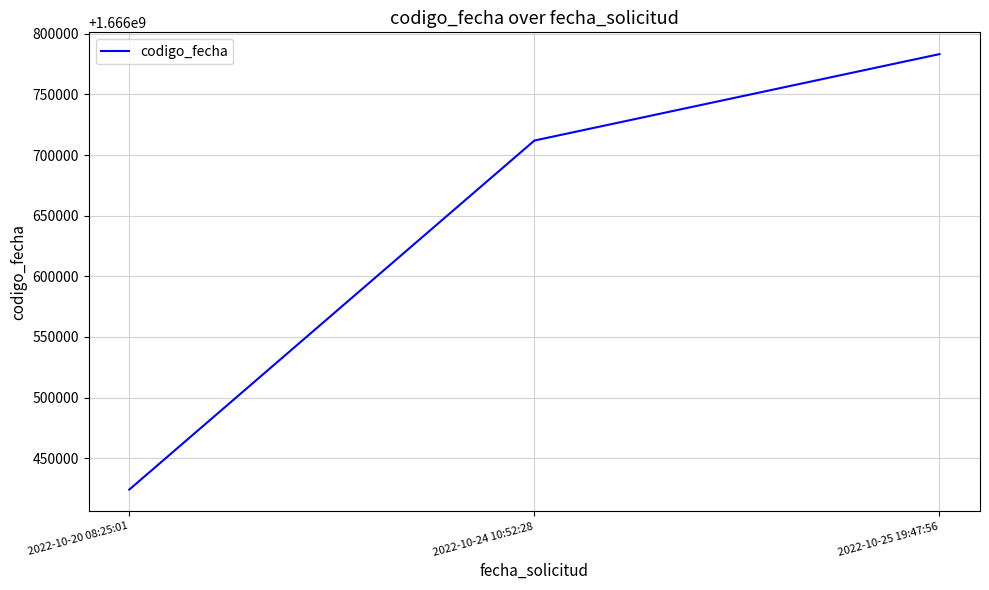

Reading right to left, list all the values displayed in this chart.

1666783246	1666711958	1666424112